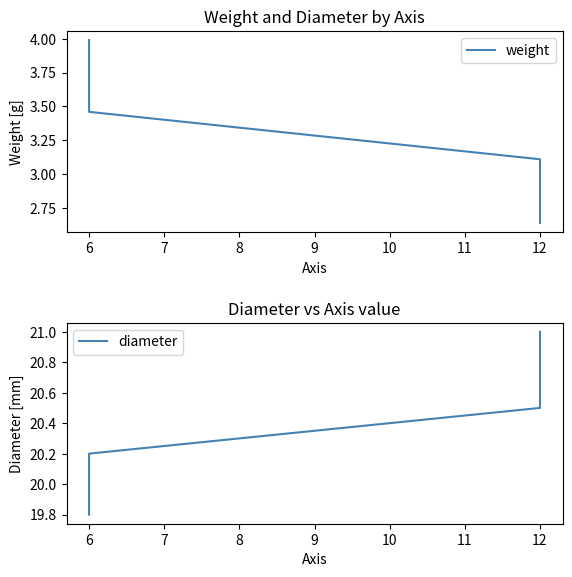

How many lines are shown in the chart?

2